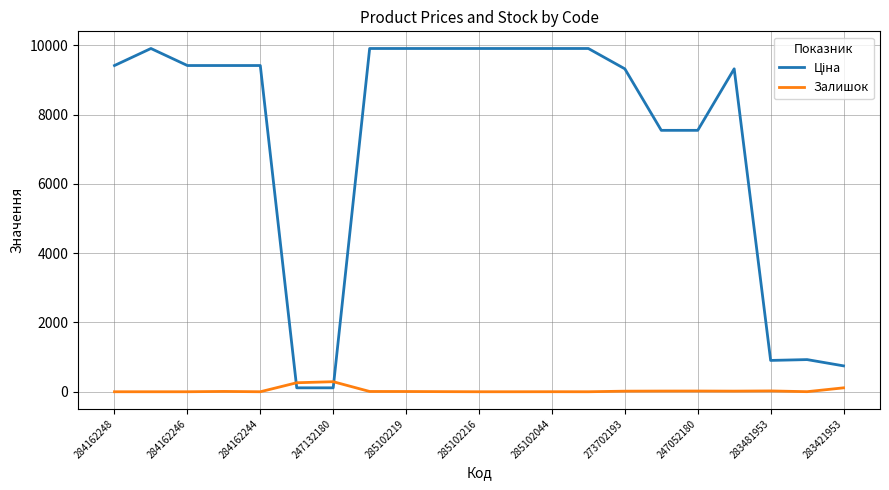

What is the difference between the maximum and minimum values in the Залишок series?

290.0